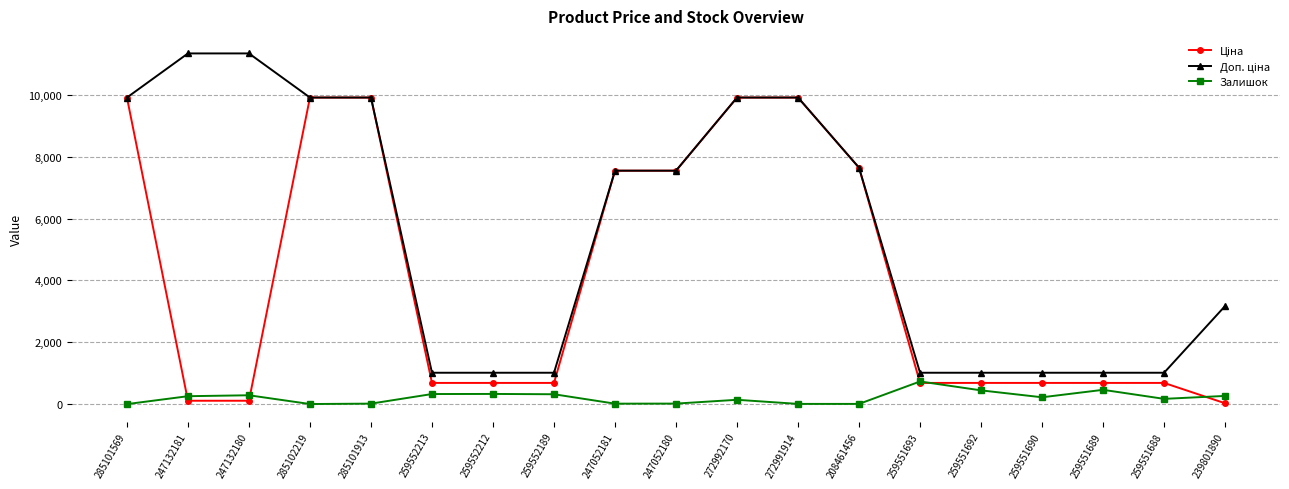

What is the total value across all series at 259551692?

2154.9